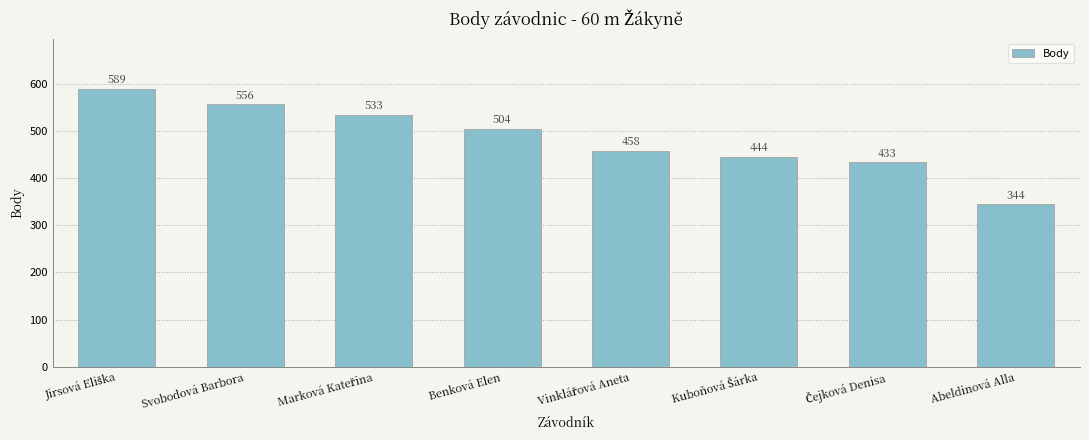

Count the number of categories in the chart.

8